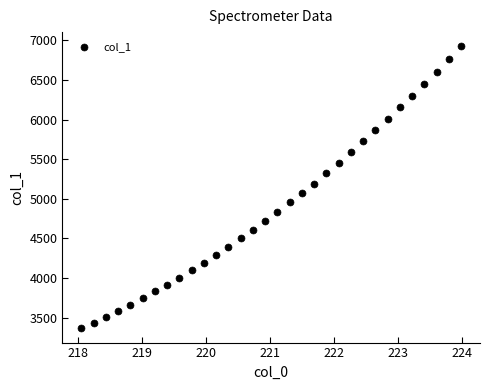

What is the range of Y values (max minus min)?

3561.9